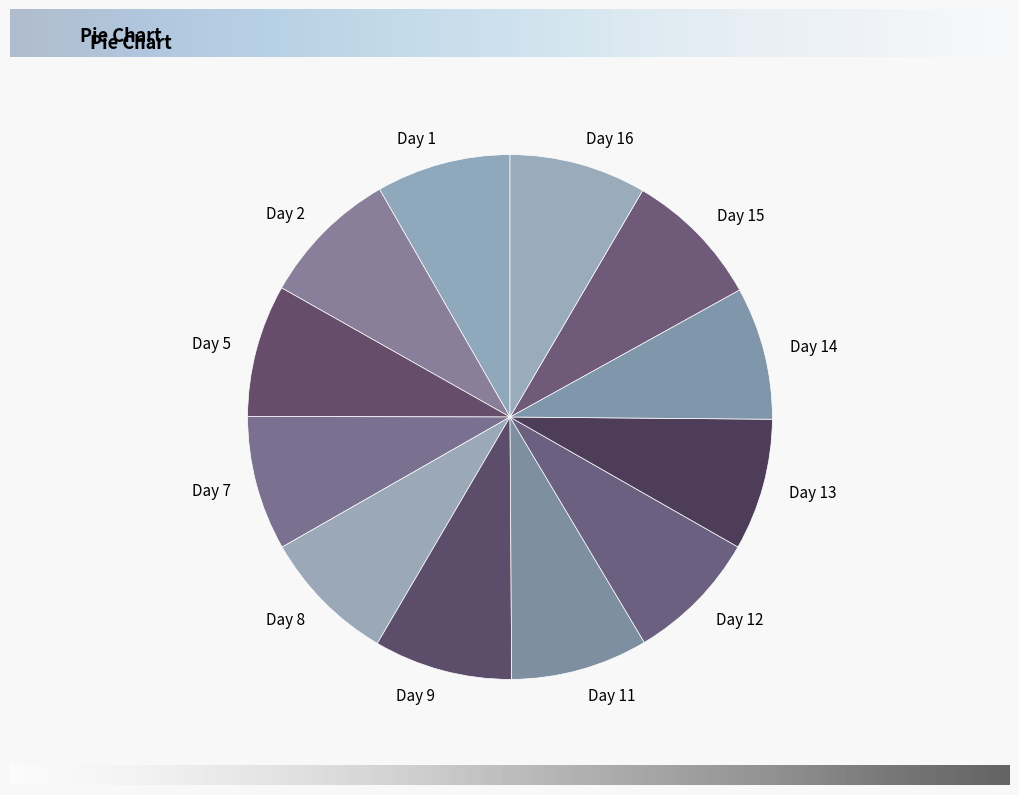

Do Day 2 and Day 5 together represent more than half of the pie?

No